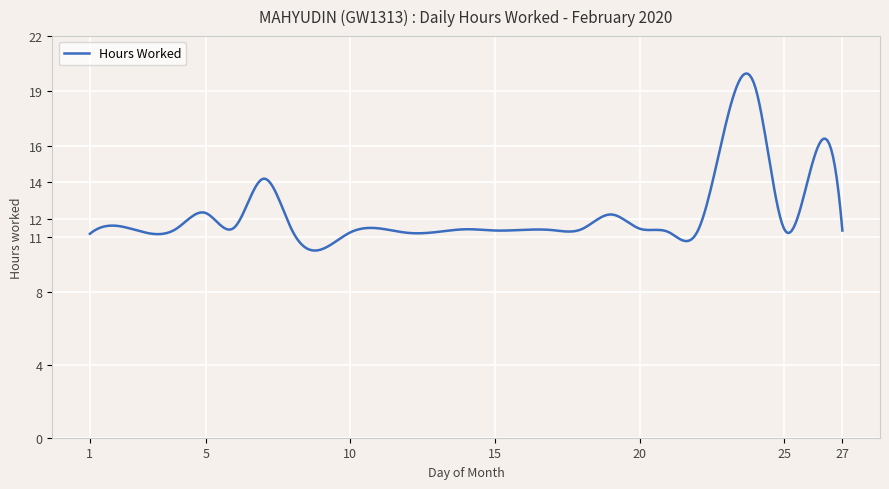

How many lines are shown in the chart?

1